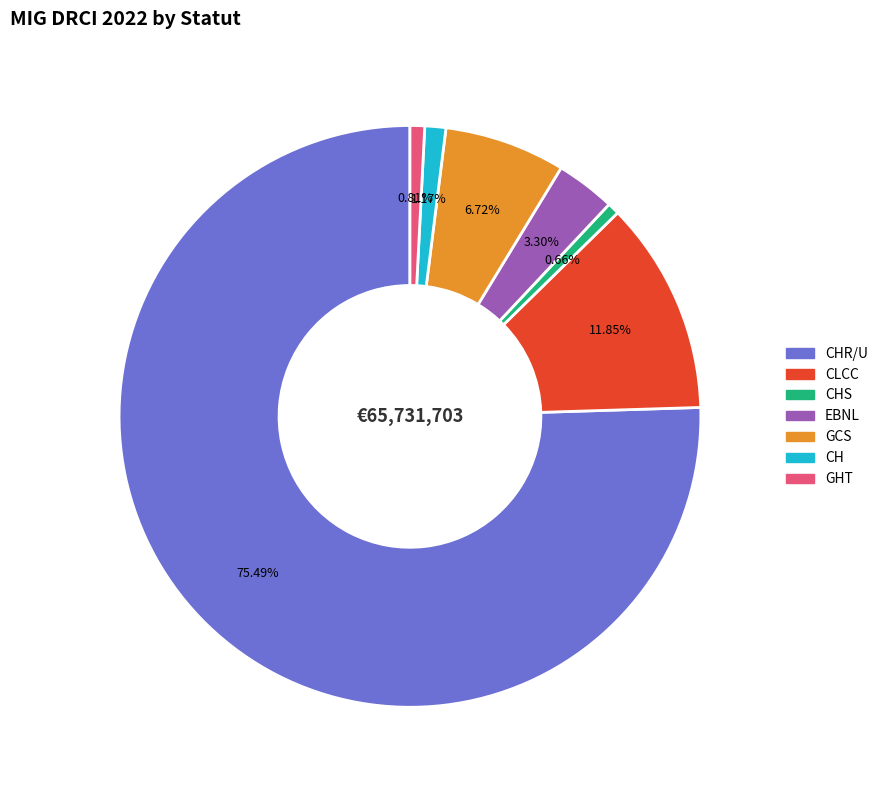

Count the number of slices in the pie.

7